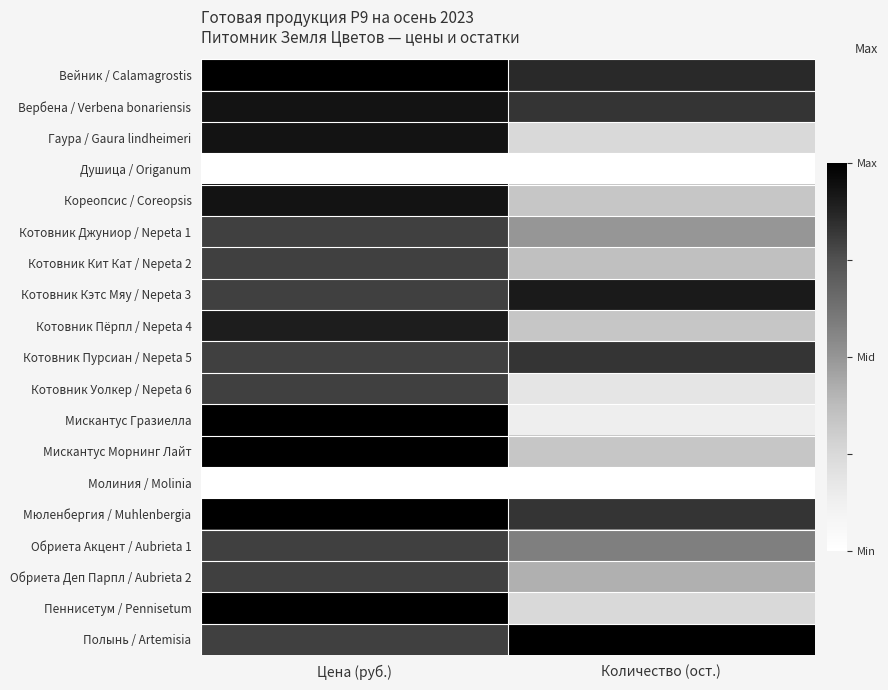

Reading left to right, transcribe all the data shown in this chart.

Вейник / Calamagrostis: Цена (руб.)=1.0	Количество (ост.)=0.9
Вербена / Verbena bonariensis: Цена (руб.)=0.9	Количество (ост.)=0.8
Гаура / Gaura lindheimeri: Цена (руб.)=0.9	Количество (ост.)=0.2
Душица / Origanum: Цена (руб.)=0.0	Количество (ост.)=0.0
Кореопсис / Coreopsis: Цена (руб.)=0.9	Количество (ост.)=0.3
Котовник Джуниор / Nepeta 1: Цена (руб.)=0.8	Количество (ост.)=0.5
Котовник Кит Кат / Nepeta 2: Цена (руб.)=0.8	Количество (ост.)=0.4
Котовник Кэтс Мяу / Nepeta 3: Цена (руб.)=0.8	Количество (ост.)=0.9
Котовник Пёрпл / Nepeta 4: Цена (руб.)=0.9	Количество (ост.)=0.3
Котовник Пурсиан / Nepeta 5: Цена (руб.)=0.8	Количество (ост.)=0.8
Котовник Уолкер / Nepeta 6: Цена (руб.)=0.8	Количество (ост.)=0.2
Мискантус Гразиелла: Цена (руб.)=1.0	Количество (ост.)=0.1
Мискантус Морнинг Лайт: Цена (руб.)=1.0	Количество (ост.)=0.3
Молиния / Molinia: Цена (руб.)=0.0	Количество (ост.)=0.0
Мюленбергия / Muhlenbergia: Цена (руб.)=1.0	Количество (ост.)=0.8
Обриета Акцент / Aubrieta 1: Цена (руб.)=0.8	Количество (ост.)=0.6
Обриета Деп Парпл / Aubrieta 2: Цена (руб.)=0.8	Количество (ост.)=0.4
Пеннисетум / Pennisetum: Цена (руб.)=1.0	Количество (ост.)=0.2
Полынь / Artemisia: Цена (руб.)=0.8	Количество (ост.)=1.0